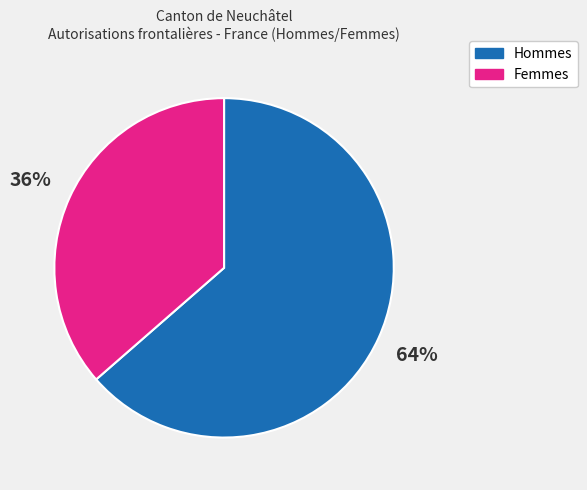

Rank the categories by value from lowest to highest.

Femmes, Hommes